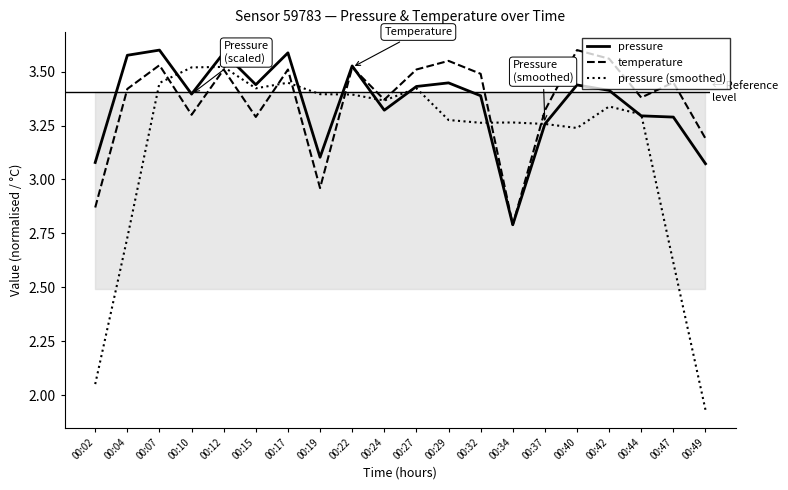

How many times do pressure (smoothed) and pressure cross each other?

10